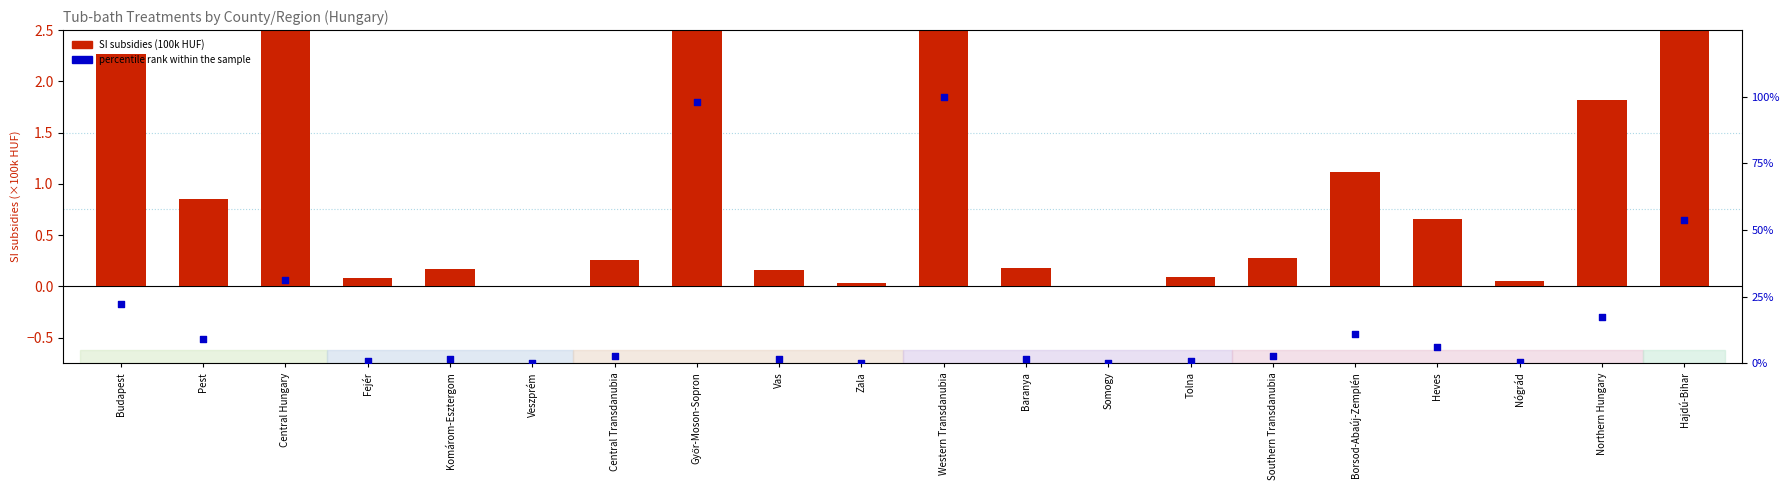

Which series has the largest total across all categories?

percentile rank within the sample